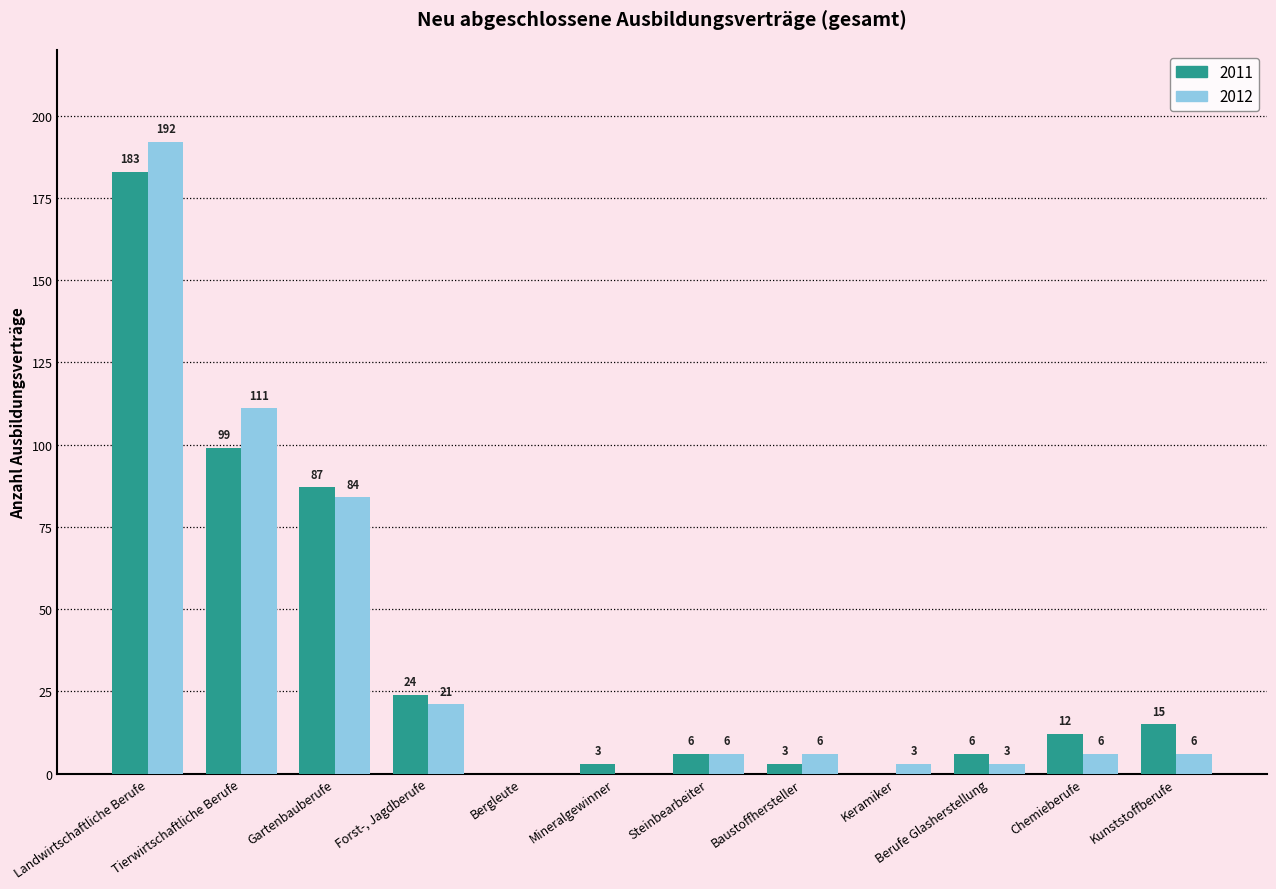

Reading left to right, extract all data points from this chart.

2011: 183	99	87	24	0	3	6	3	0	6	12	15
2012: 192	111	84	21	0	0	6	6	3	3	6	6